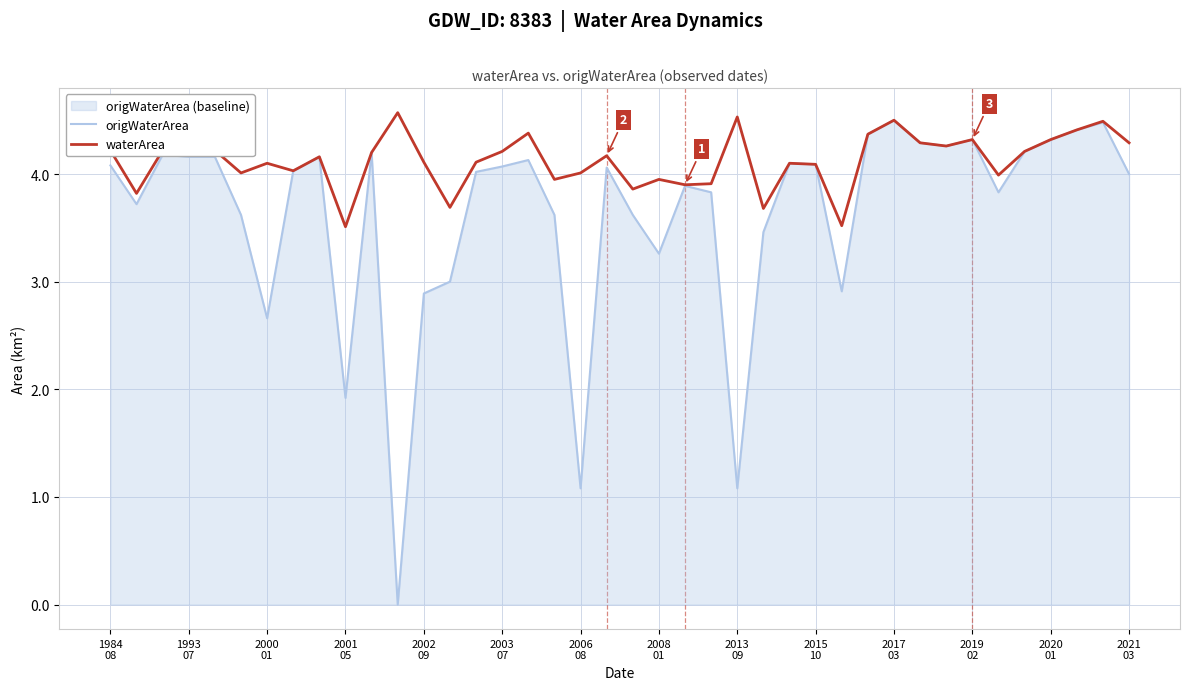

What value does the waterArea series have at 2008
01?

4.0